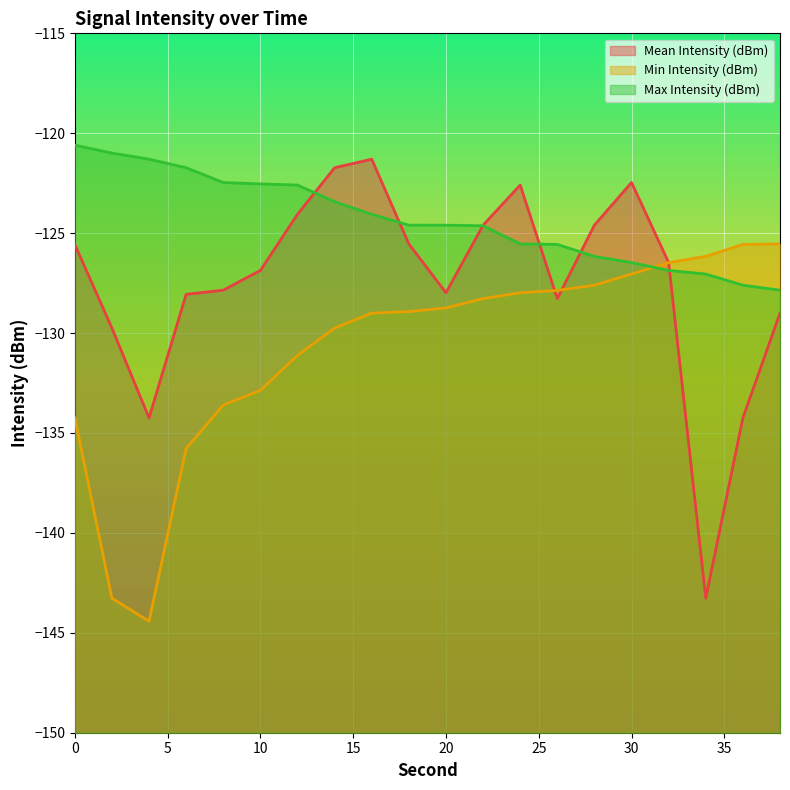

The value of Max Intensity (dBm) at 4 is -50.8. True or false?

False